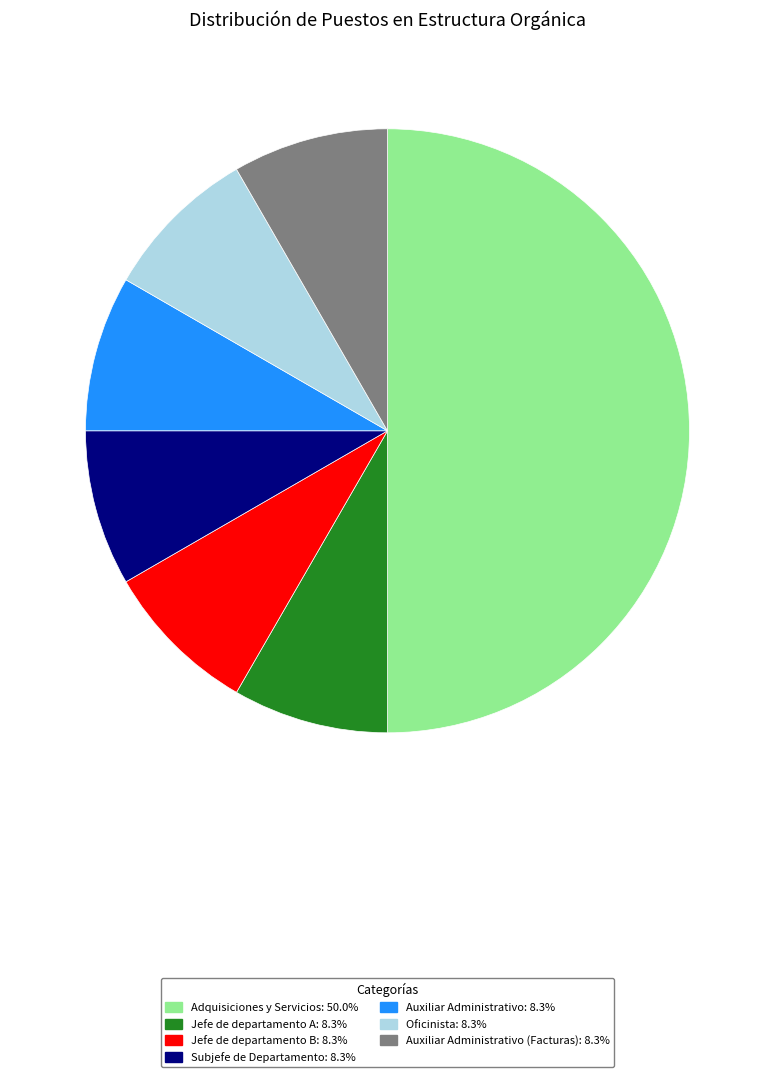

How many slices are in this pie chart?

7